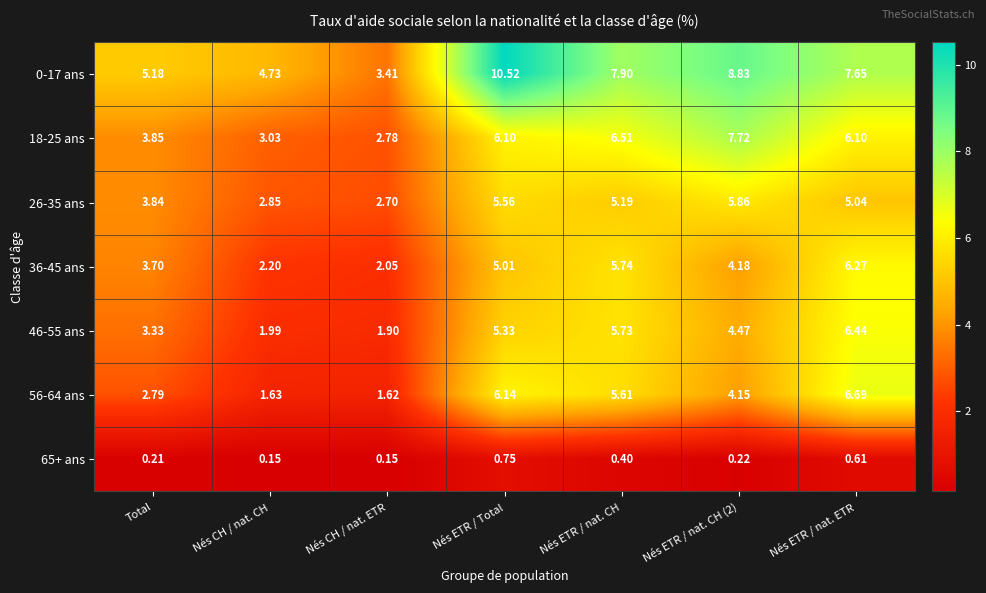

Rank the series by their maximum value, from highest to lowest.

0-17 ans, 18-25 ans, 56-64 ans, 46-55 ans, 36-45 ans, 26-35 ans, 65+ ans